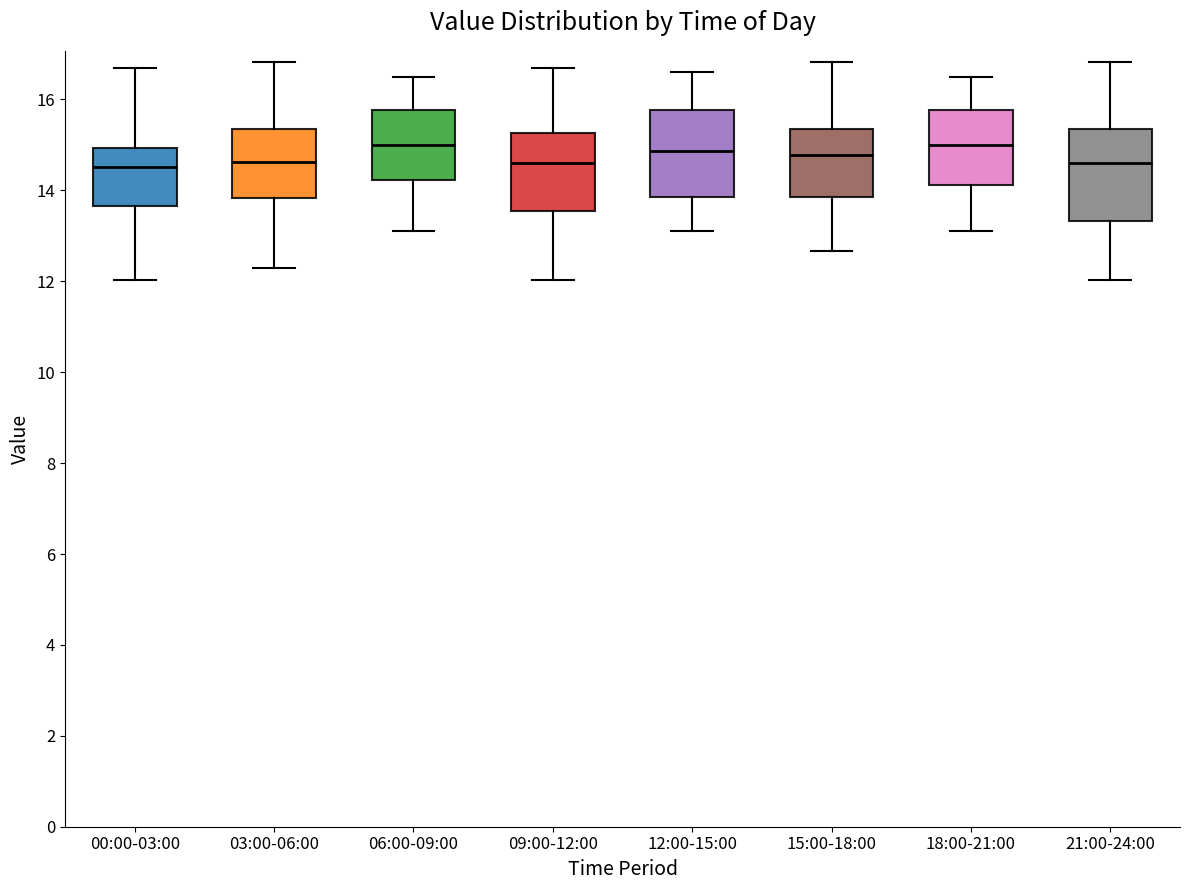

Where is the upper edge of the box for 18:00-21:00 on the y-axis? The values are not printed on the chart, so give them approximately, as read against the axis.

15.8